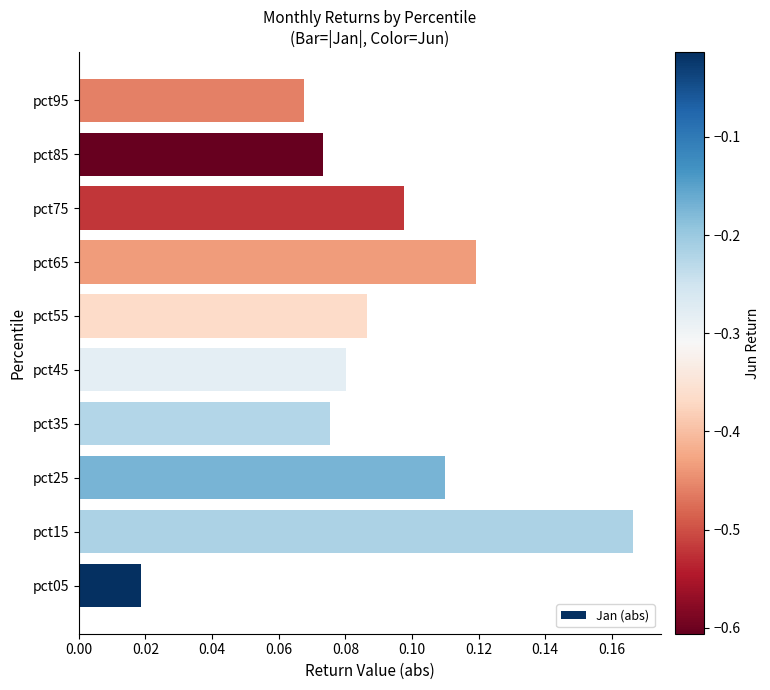

Which category has the lowest value across all series?

pct05